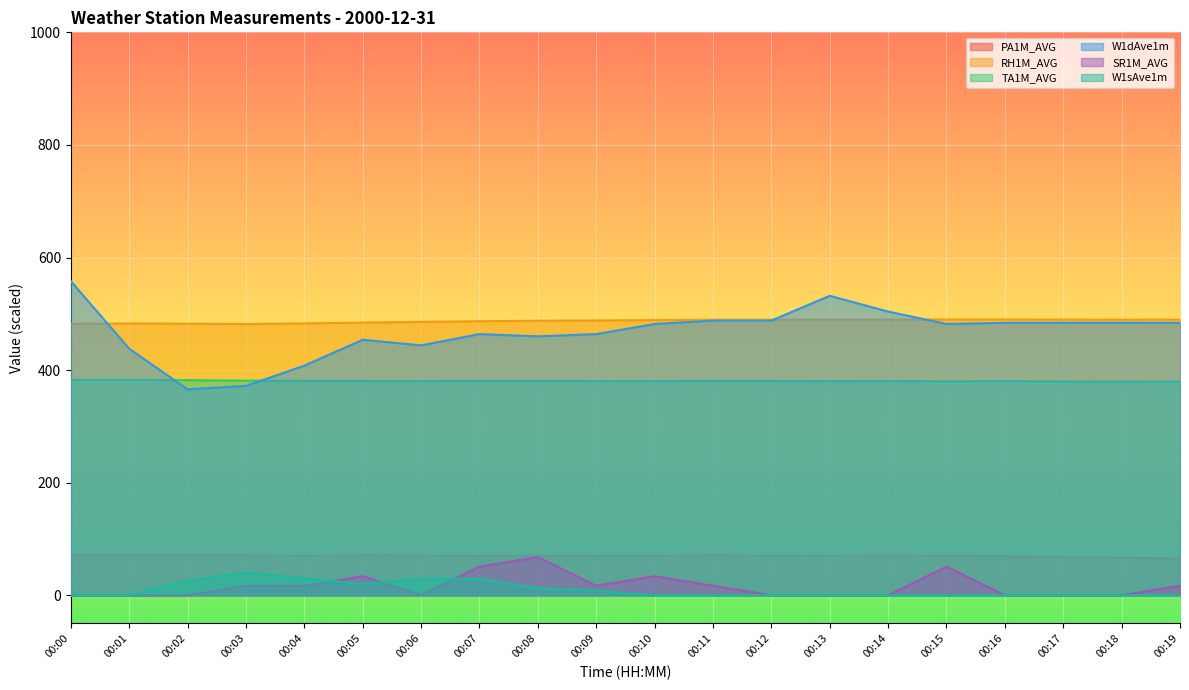

How many positive values does the SR1M_AVG series have?

10